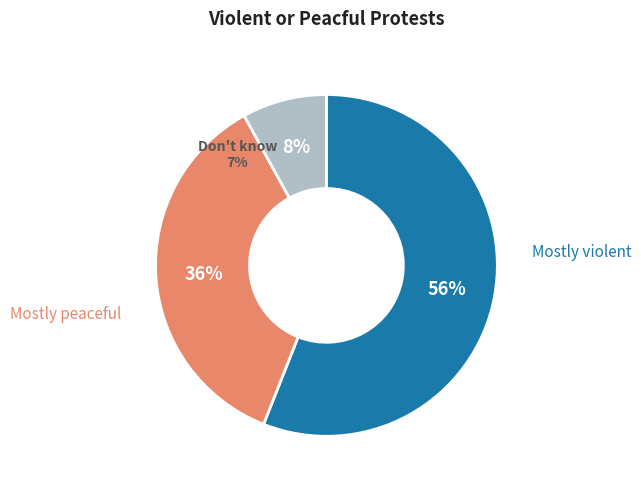

Is there a majority slice in this chart?

Yes